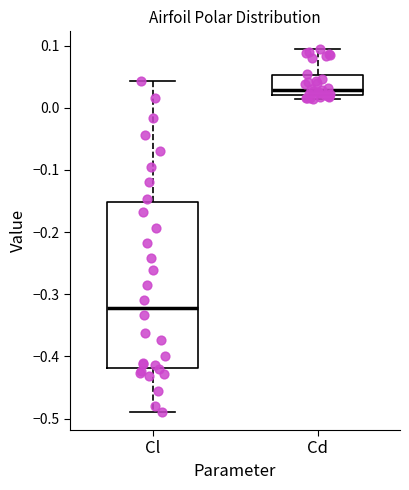

Which box is the tallest, from its lower edge to its upper edge?

Cl